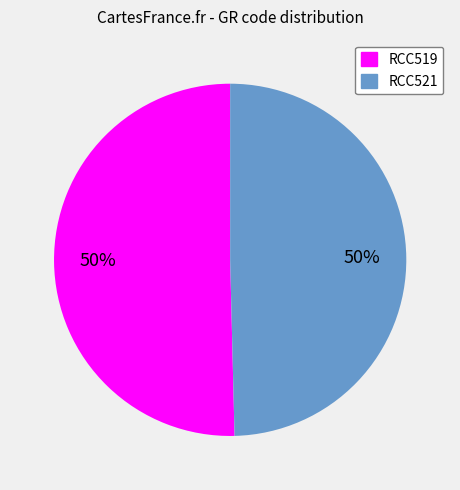

To the nearest percent, what is the average slice percentage?

50%